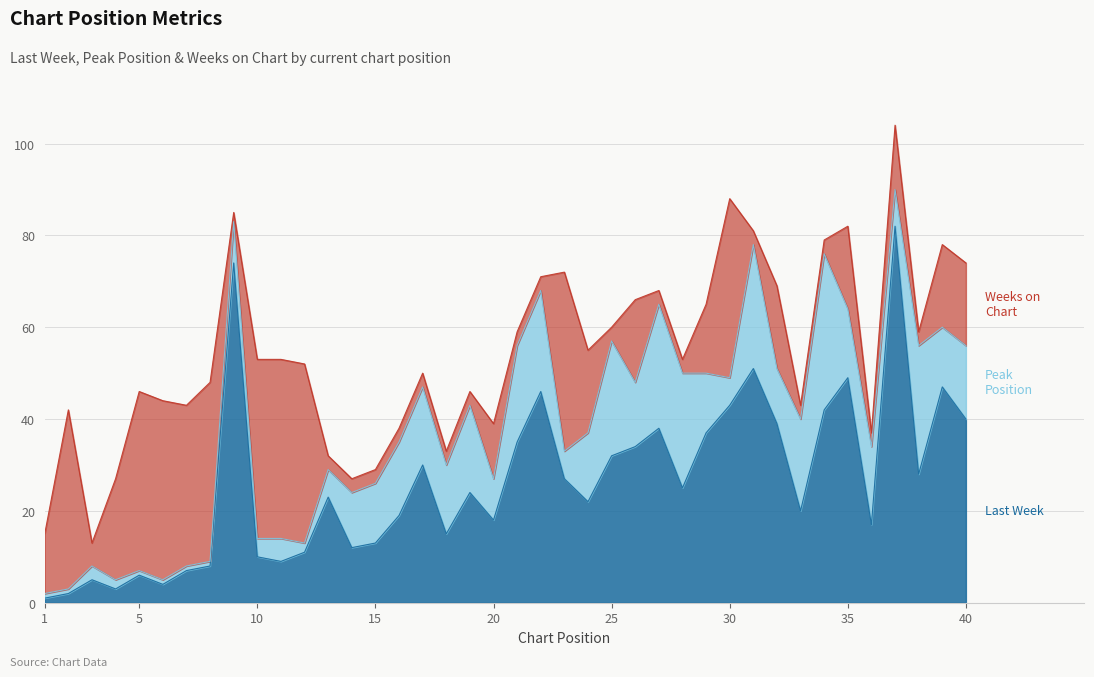

What is the value of the Last Week point at the 29th from the left?

37